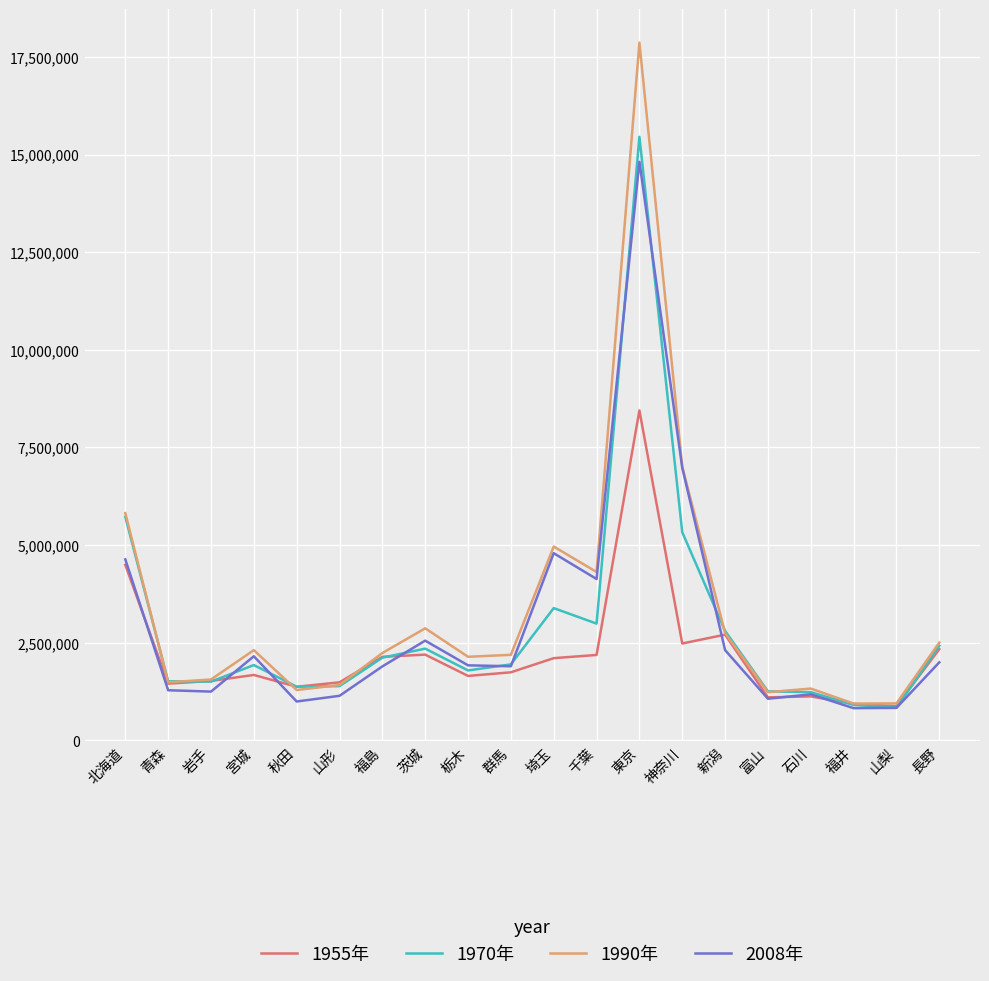

Is this an area chart (filled region under the line)?

No